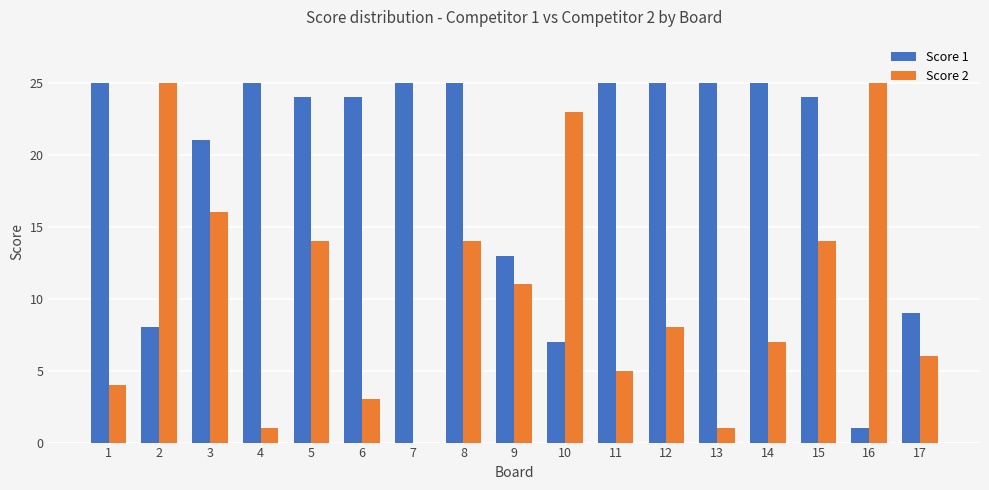

What is the sum of all Score 2 values?

177